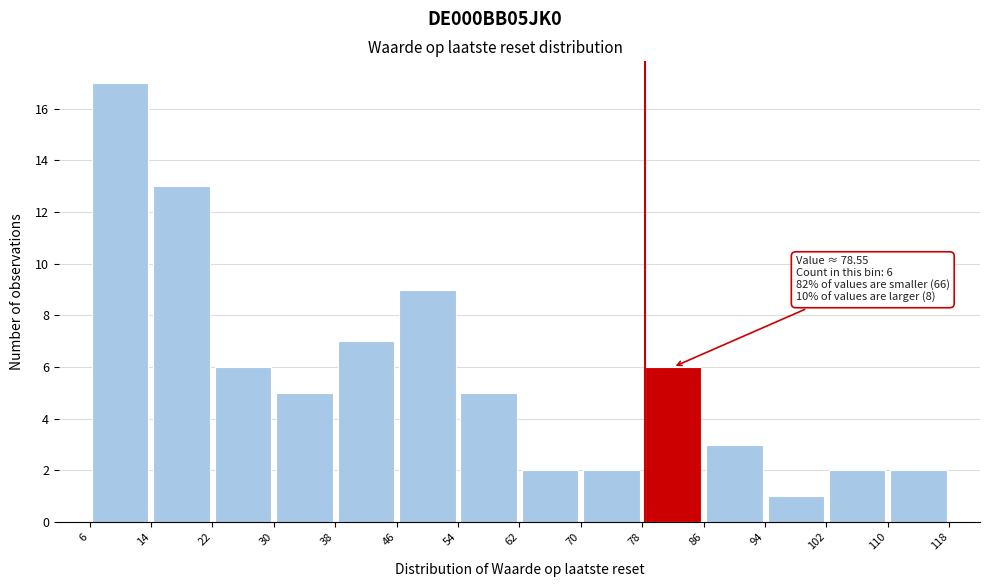

Which range on the x-axis has the tallest bar?

6 to 14